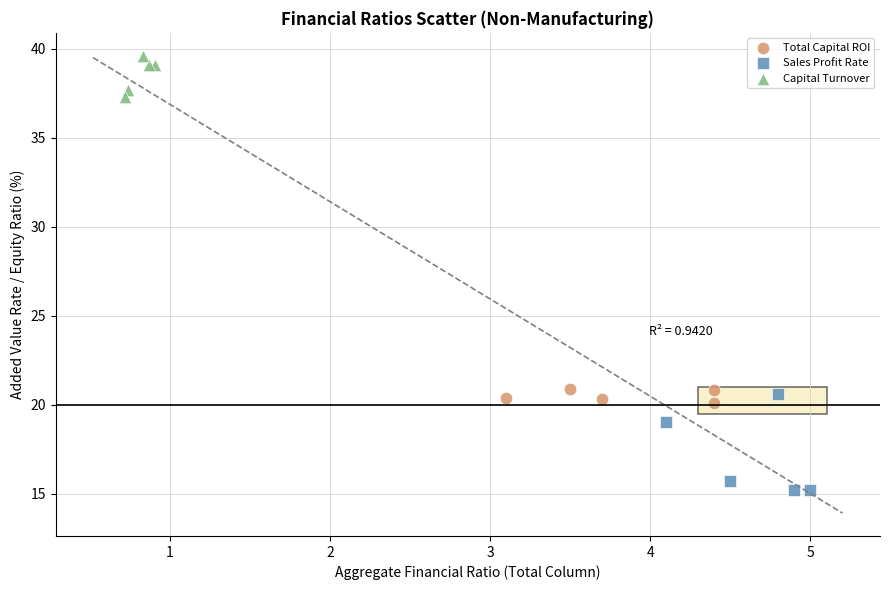

Which series has the widest spread of Y values?

Sales Profit Rate